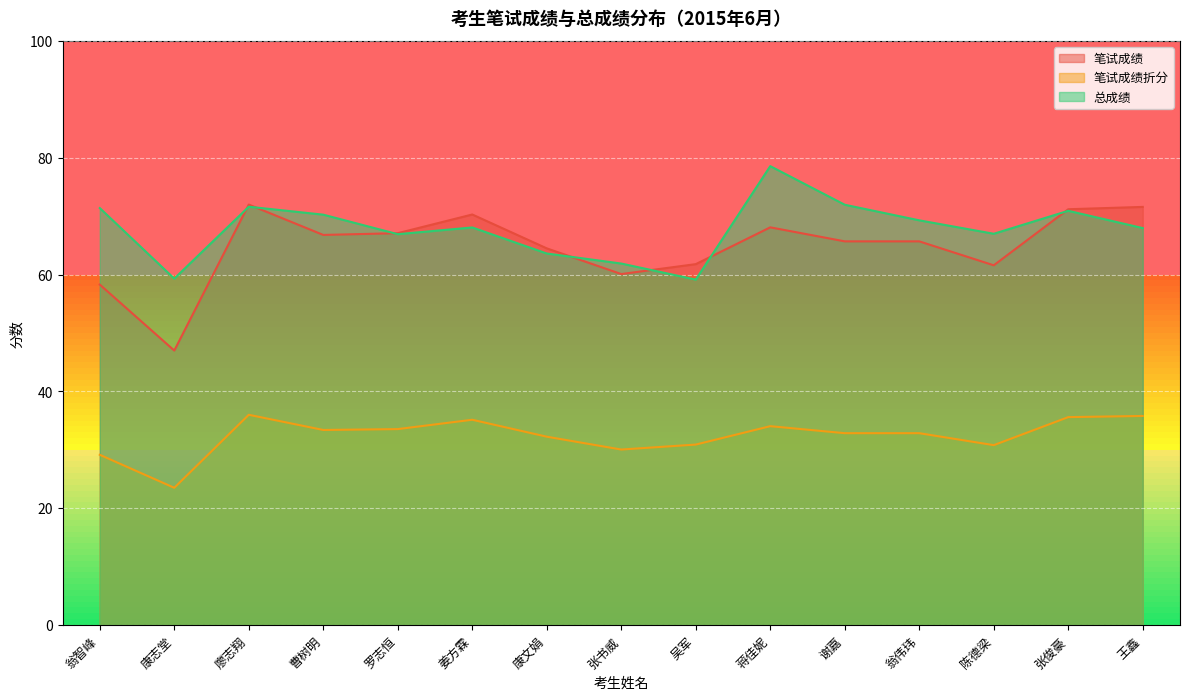

How many data points does each series have?

15